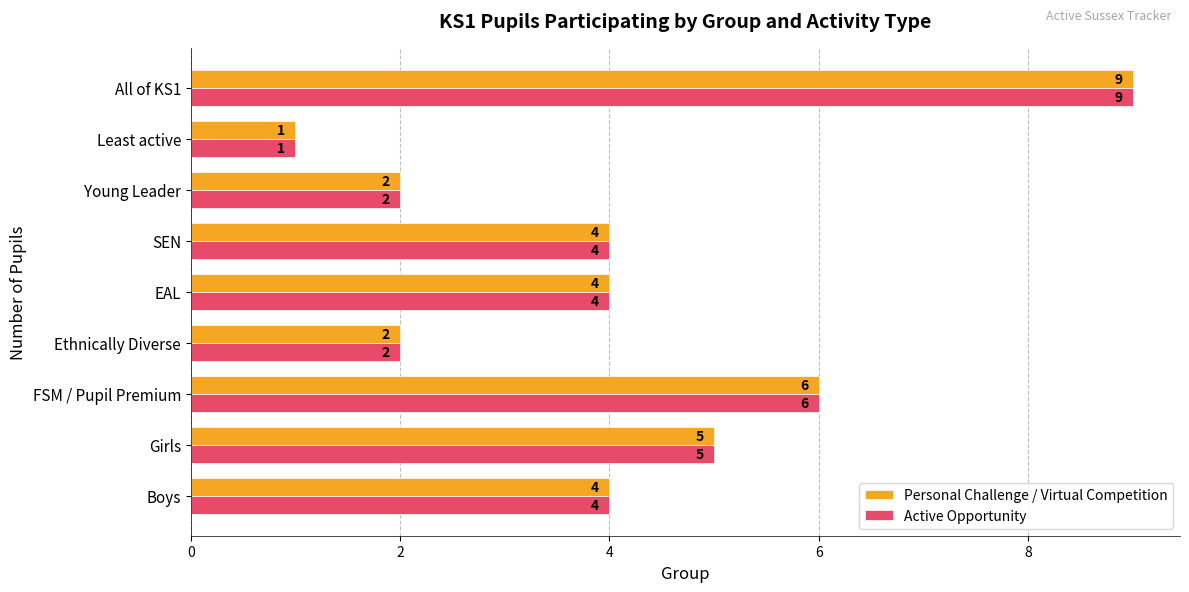

What is the greatest value displayed?

9